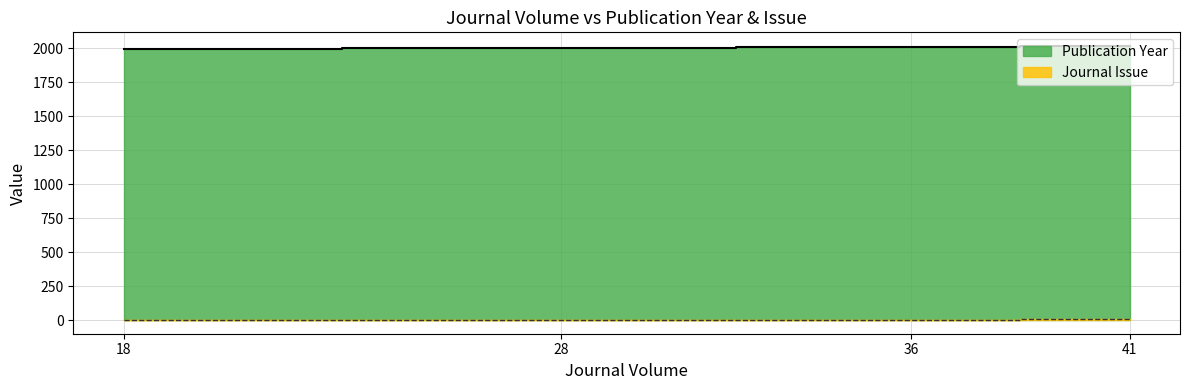

What is the difference between the second highest and minimum values in the Publication Year series?

18